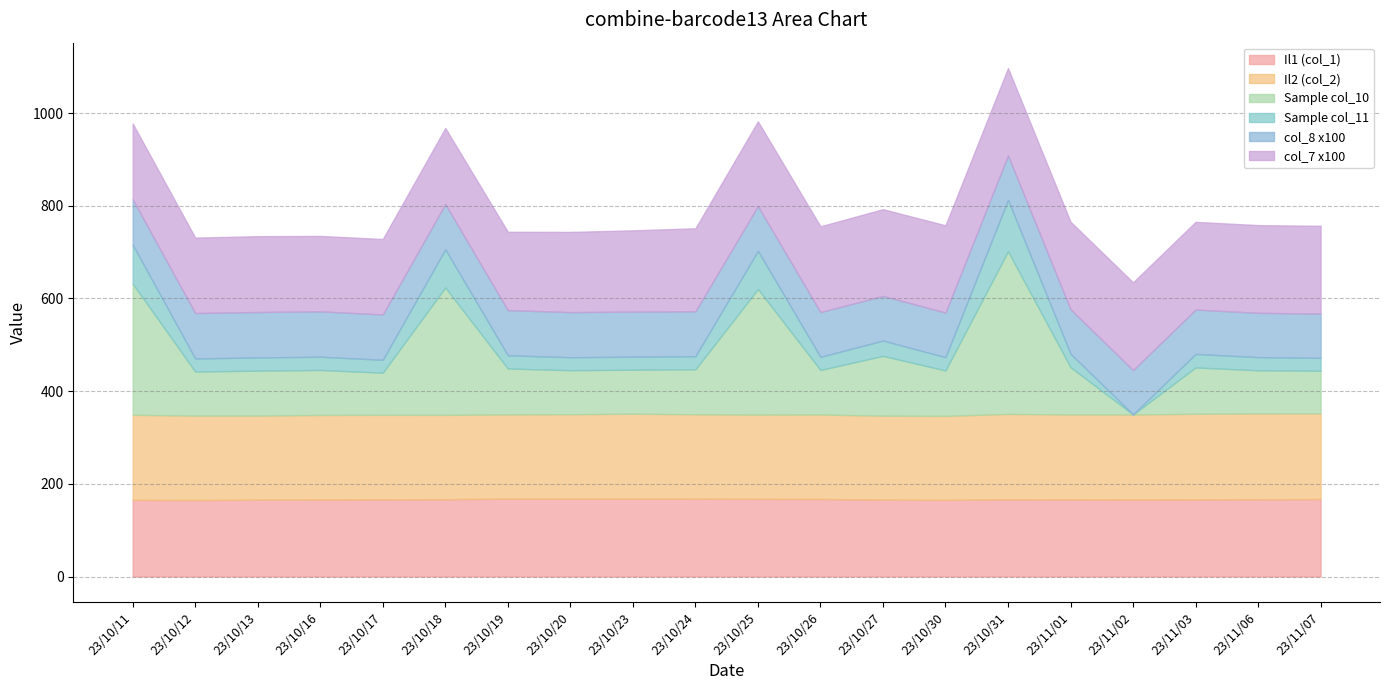

What is the lowest value of the Il1 (col_1) series?

164.9